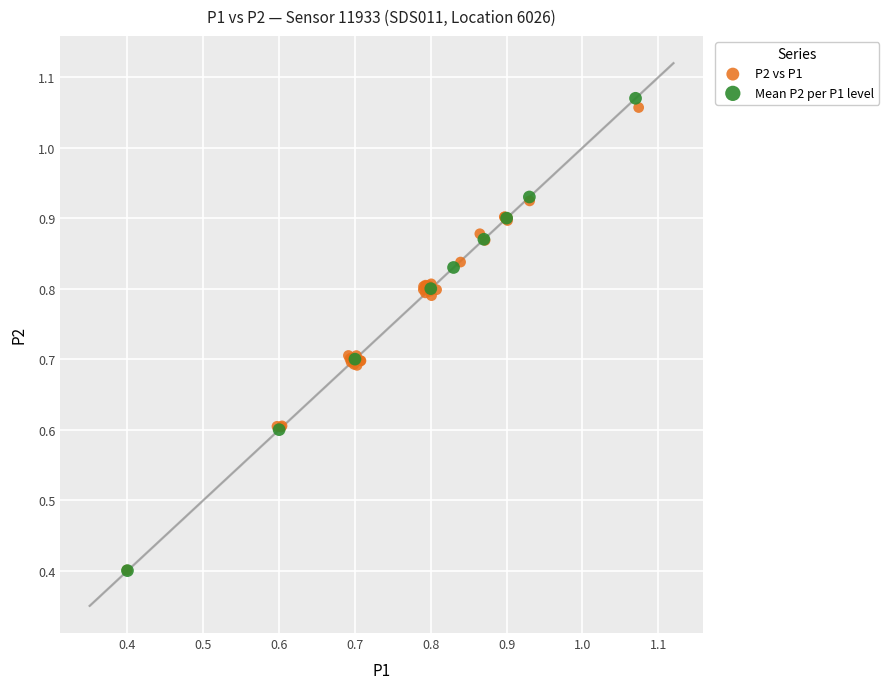

What are all the series names shown in the legend?

P2 vs P1, Mean P2 per P1 level